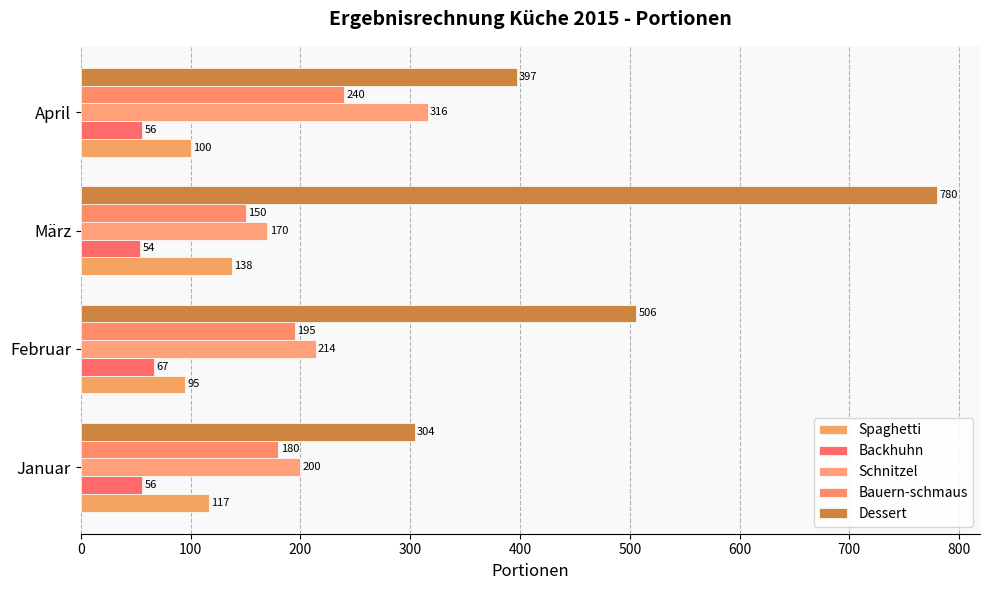

How many categories are shown in the chart?

4